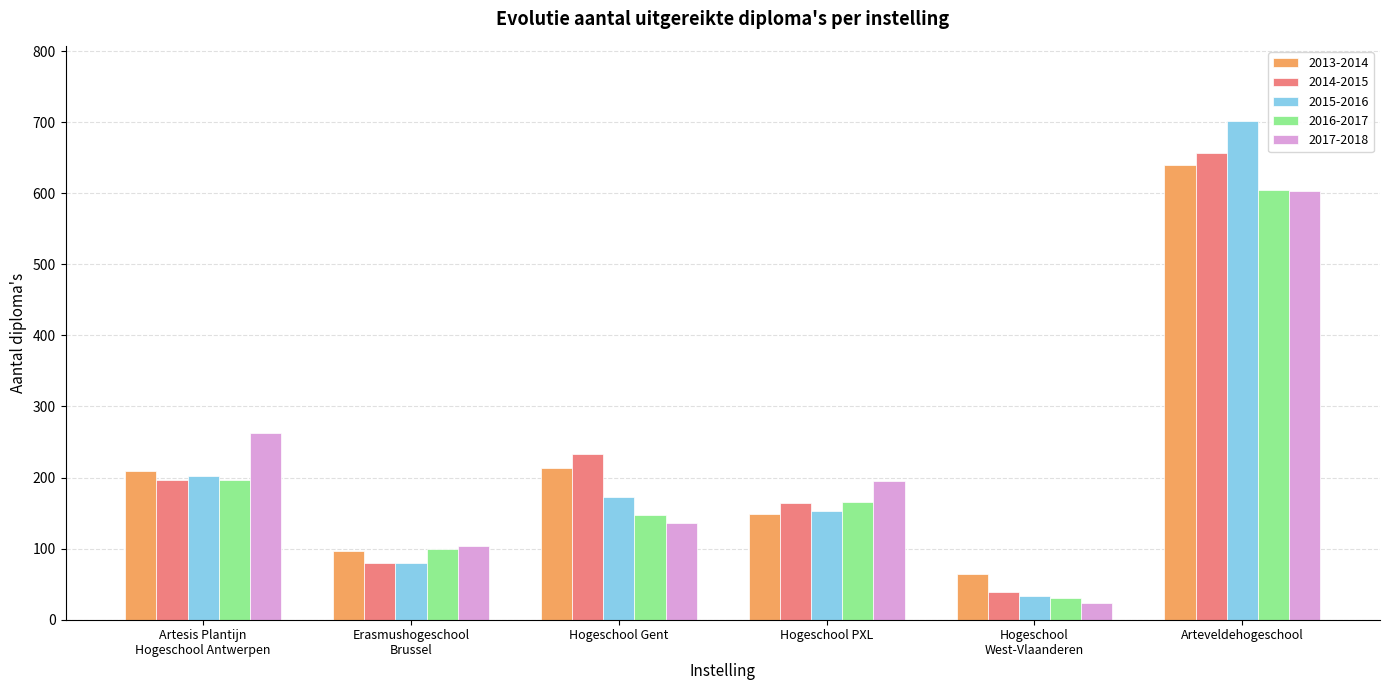

What is the value of the 2015-2016 bar at the 3rd from the left?

173